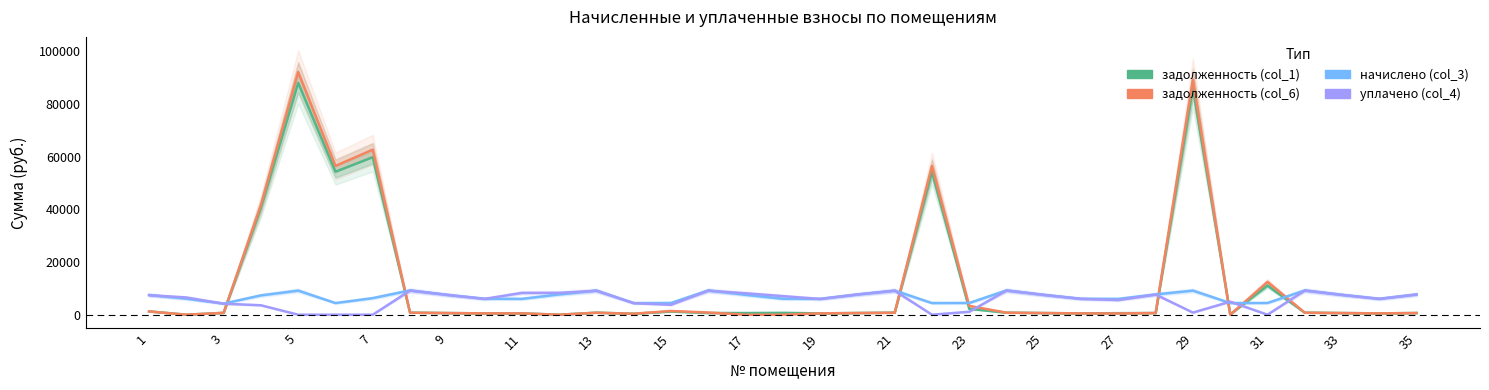

Which series has the largest total across all categories?

задолженность (col_6)